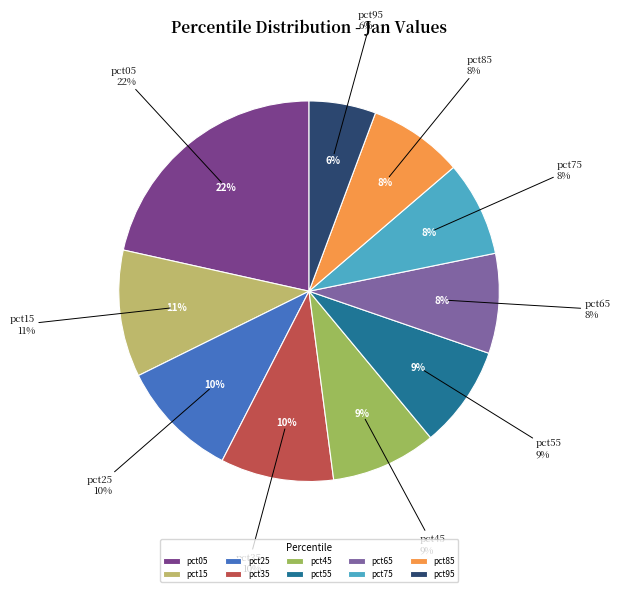

To the nearest percent, what percentage of the pie is pct25?

10%